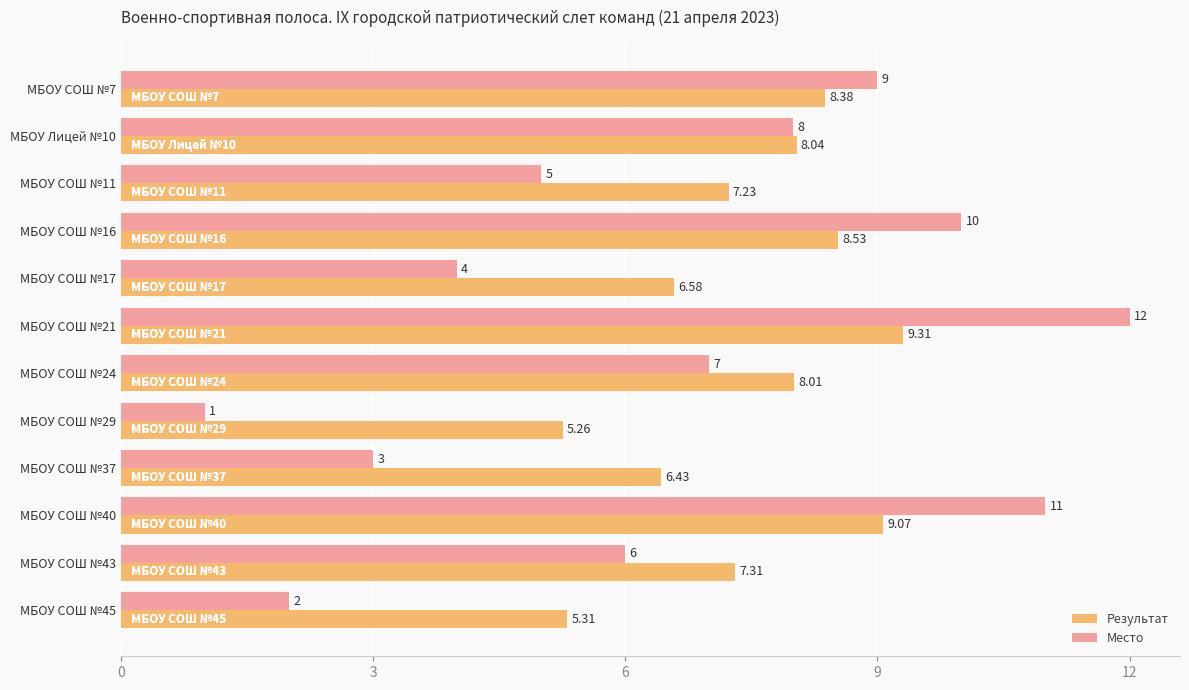

Rank the categories by Результат value from lowest to highest.

МБОУ СОШ №29, МБОУ СОШ №45, МБОУ СОШ №37, МБОУ СОШ №17, МБОУ СОШ №11, МБОУ СОШ №43, МБОУ СОШ №24, МБОУ Лицей №10, МБОУ СОШ №7, МБОУ СОШ №16, МБОУ СОШ №40, МБОУ СОШ №21